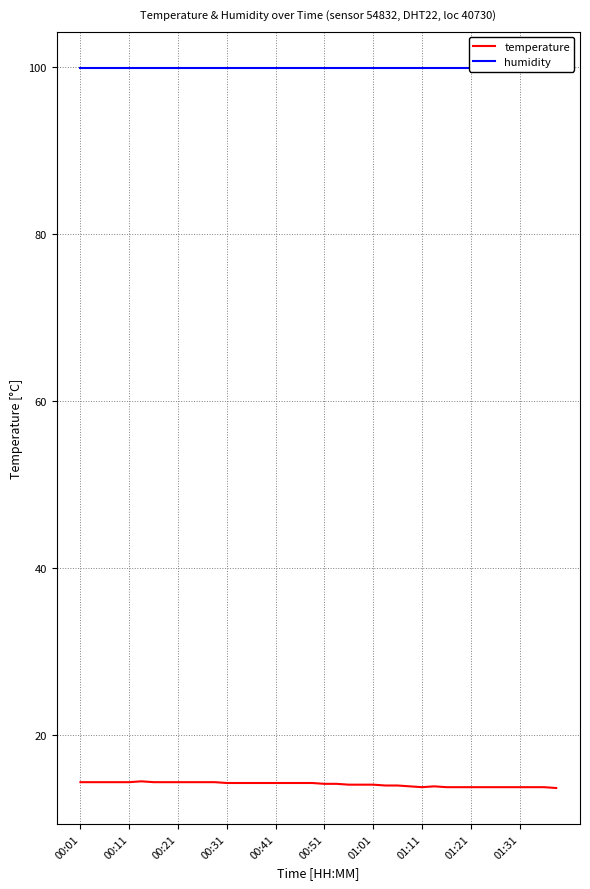

What is the minimum value for temperature?

13.7